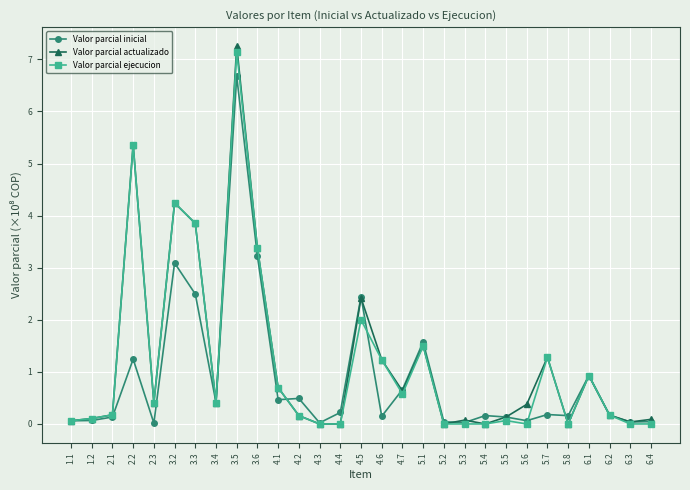

Where is Valor parcial ejecucion nearest to the value 3?

3.6